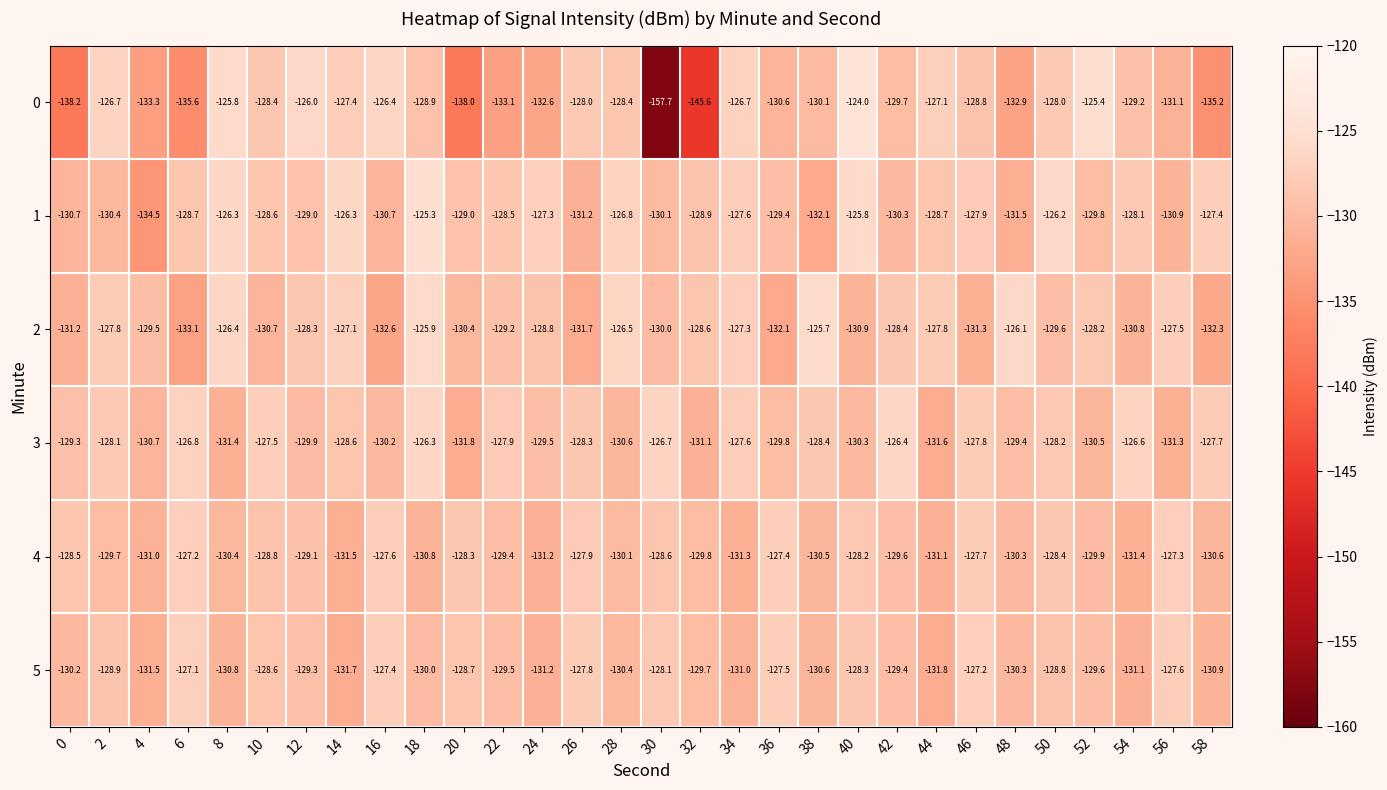

What is the spread (max minus min) of values at 40?

6.9